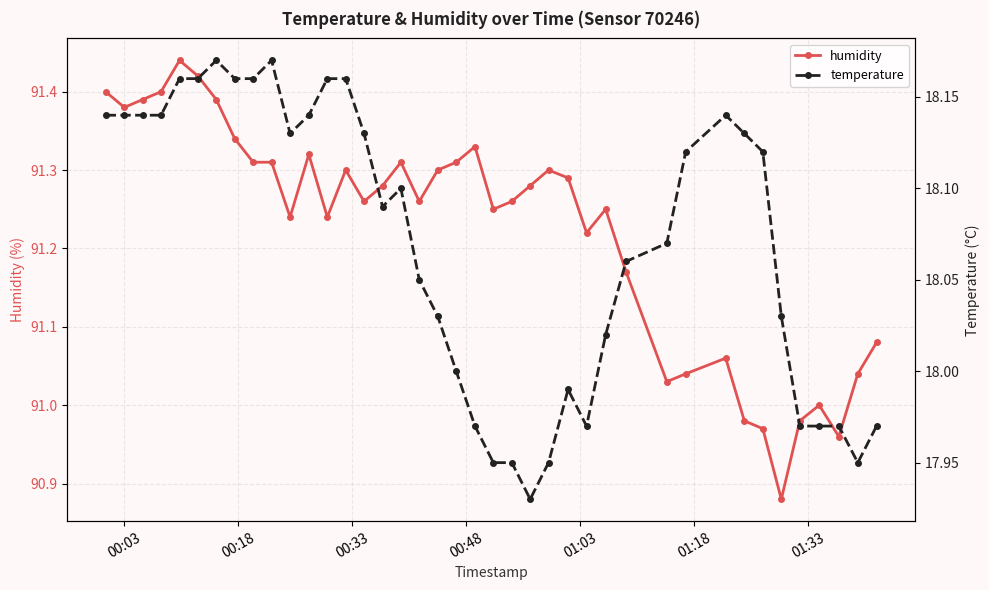

What are all the series names shown in the legend?

humidity, temperature